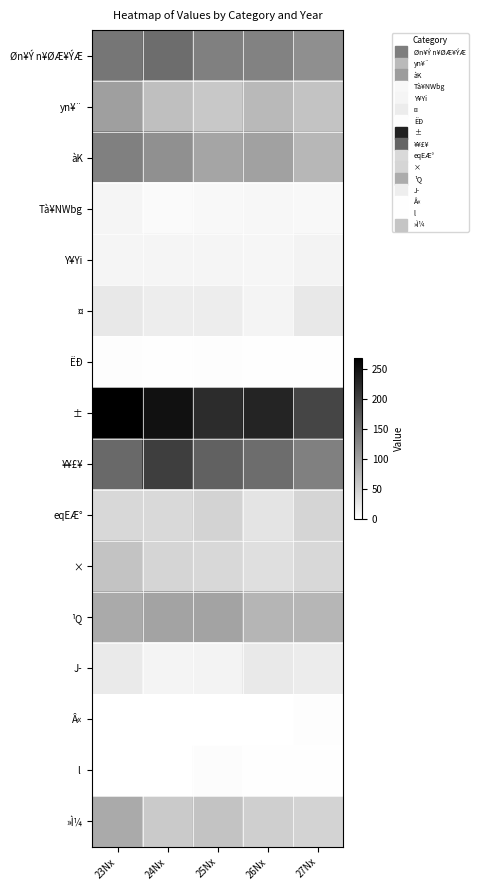

Between 25Nx and 23Nx, which is larger?

23Nx